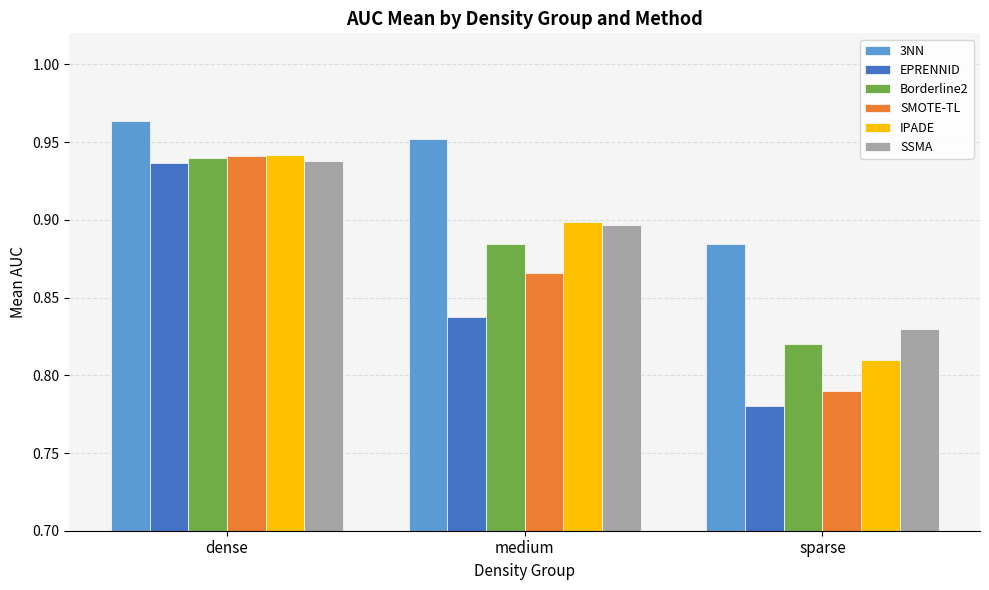

What is the difference between the maximum and minimum values in the EPRENNID series?

0.2